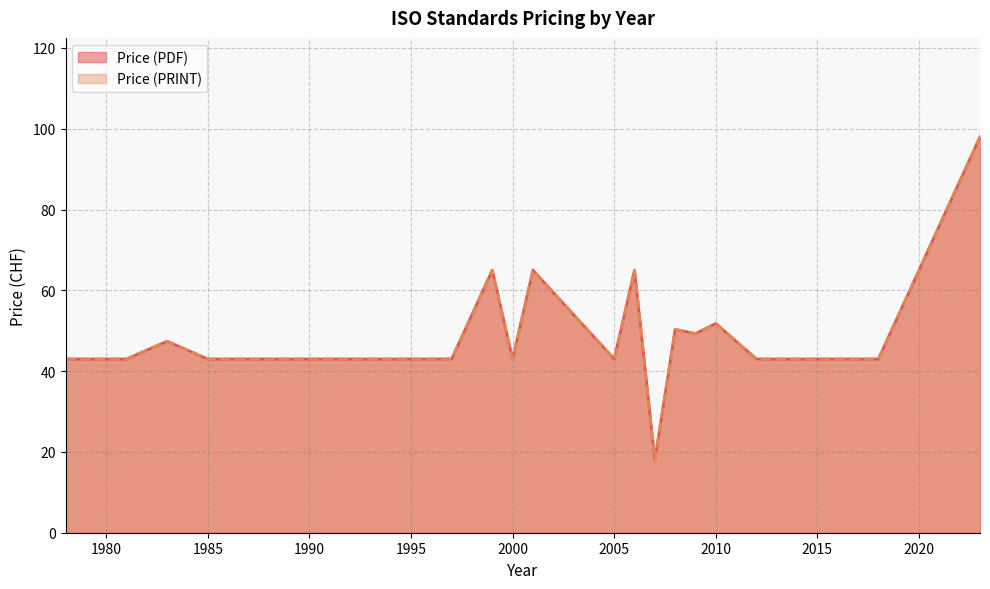

What is the value of the Price (PDF) point at the 28th from the left?

43